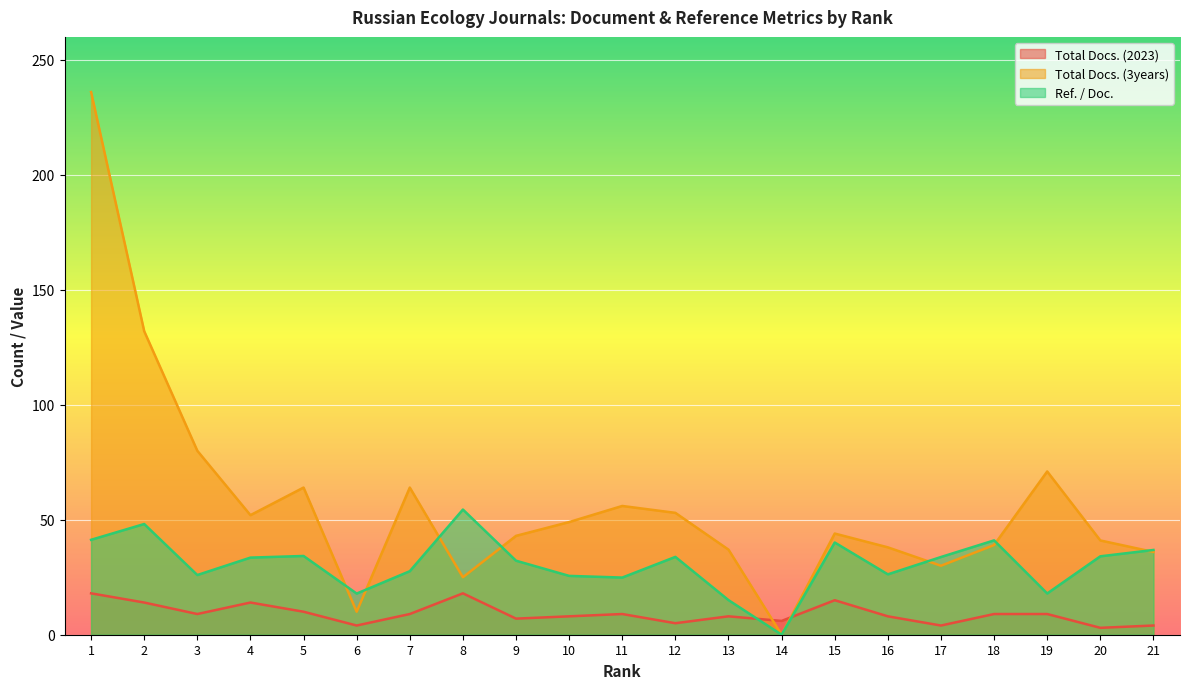

What is the value of the Total Docs. (3years) point at the 1st from the left?

236.0